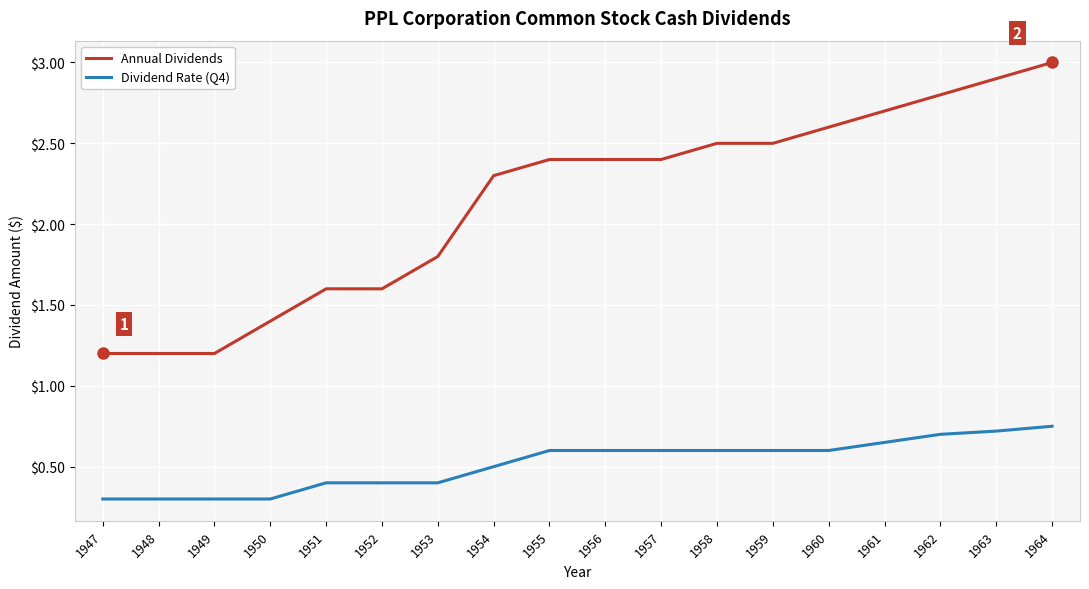

Rank the series by their maximum value, from lowest to highest.

Dividend Rate (Q4), Annual Dividends